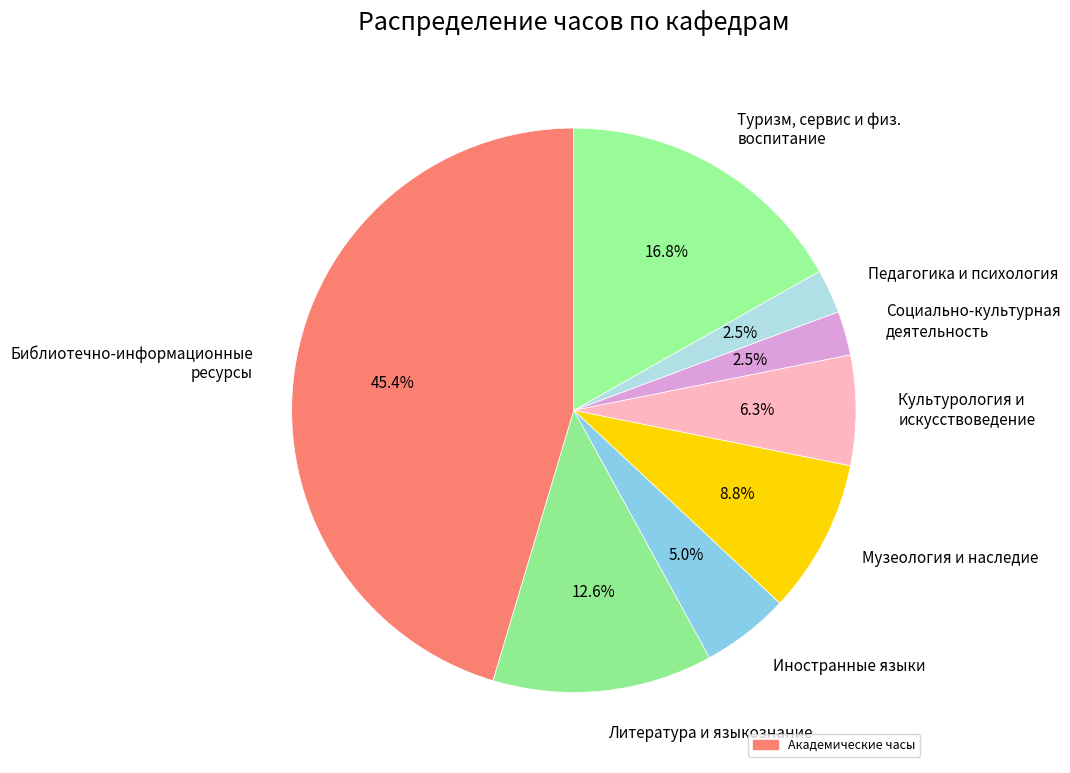

How many segments does this pie chart have?

8